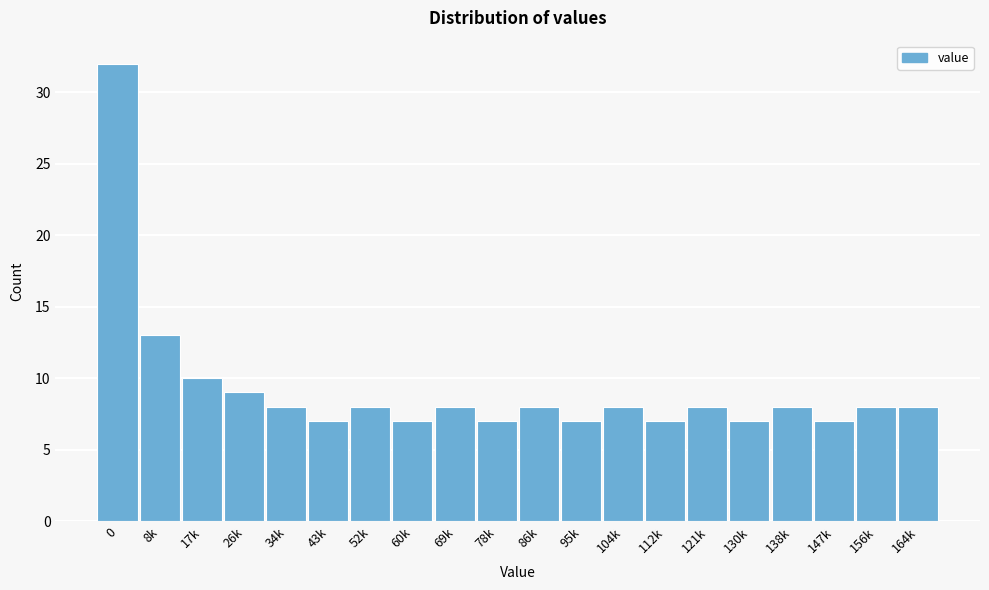

Reading left to right, list all the values displayed in this chart.

0=32	8k=13	17k=10	26k=9	34k=8	43k=7	52k=8	60k=7	69k=8	78k=7	86k=8	95k=7	104k=8	112k=7	121k=8	130k=7	138k=8	147k=7	156k=8	164k=8